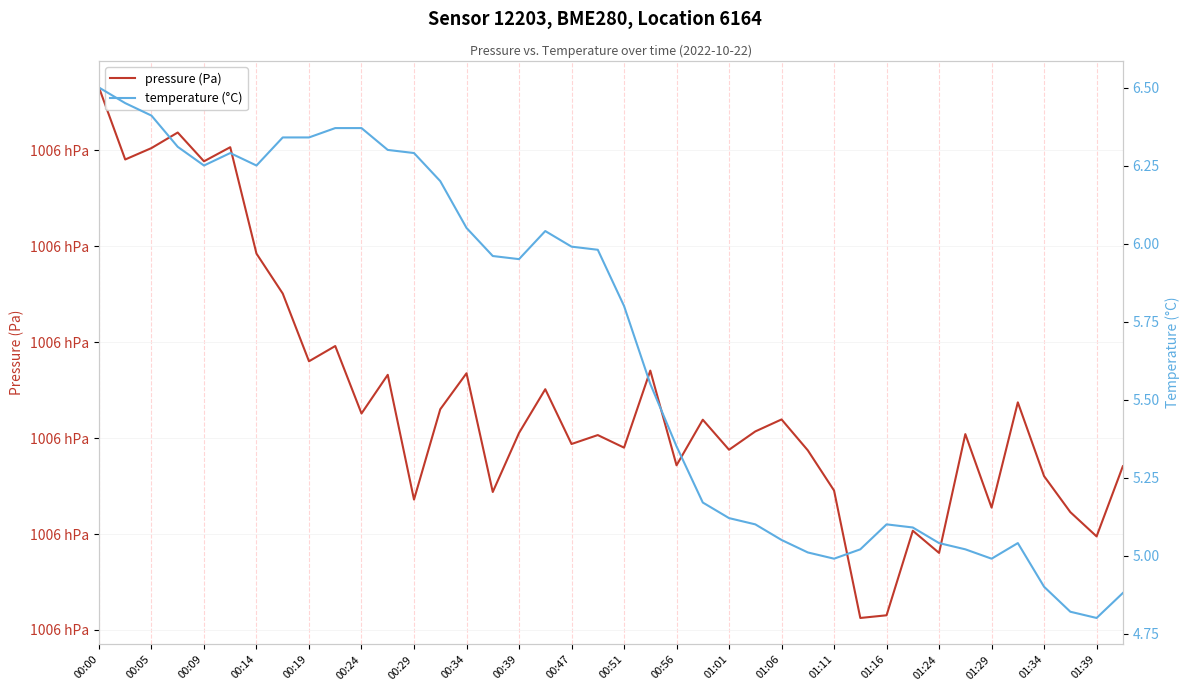

How many lines are shown in the chart?

2